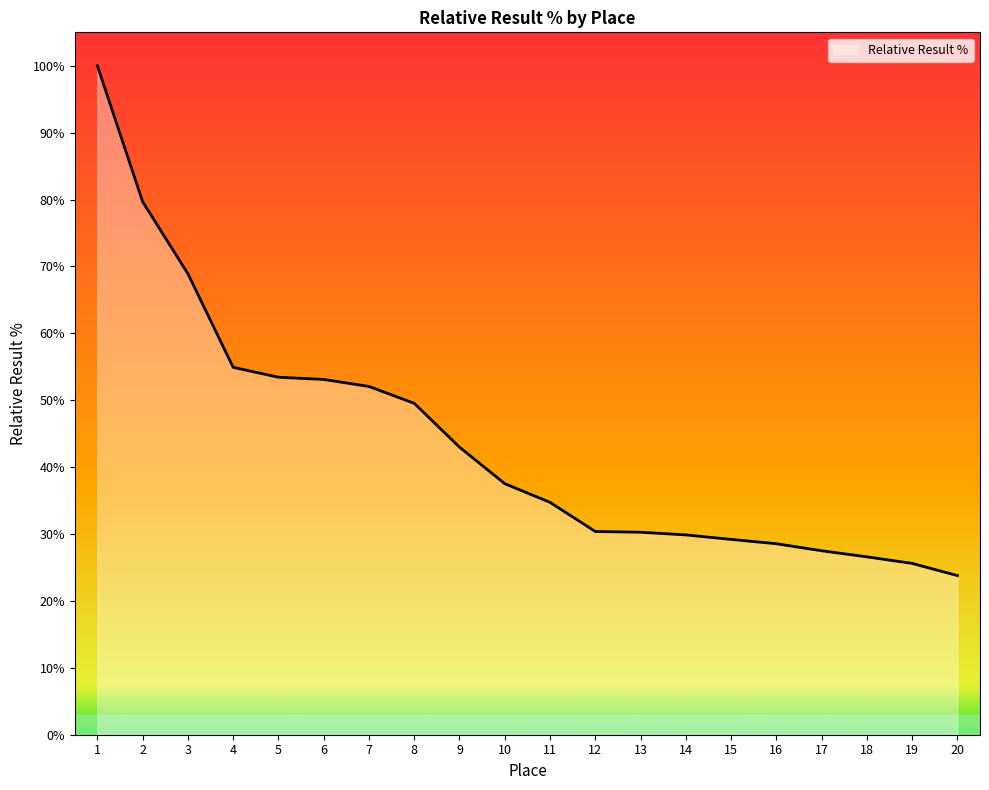

What is the greatest value displayed?

100.0